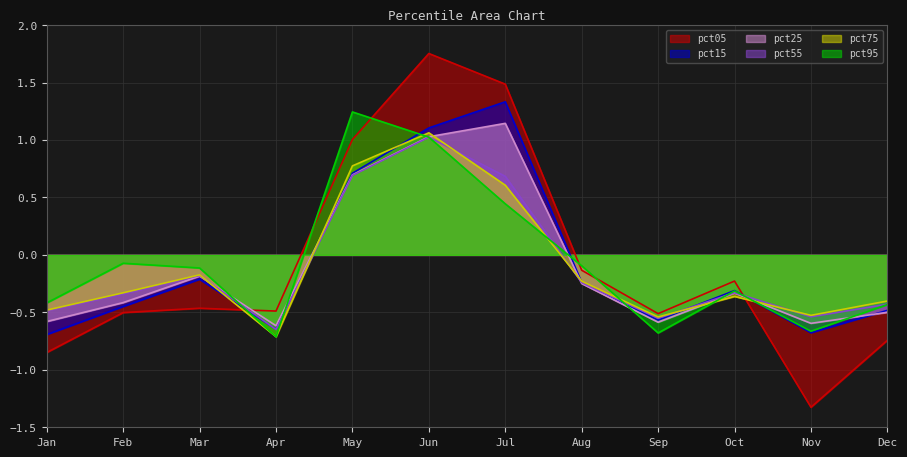

Rank the categories by pct95 value from highest to lowest.

May, Jun, Jul, Feb, Aug, Mar, Oct, Jan, Dec, Nov, Sep, Apr